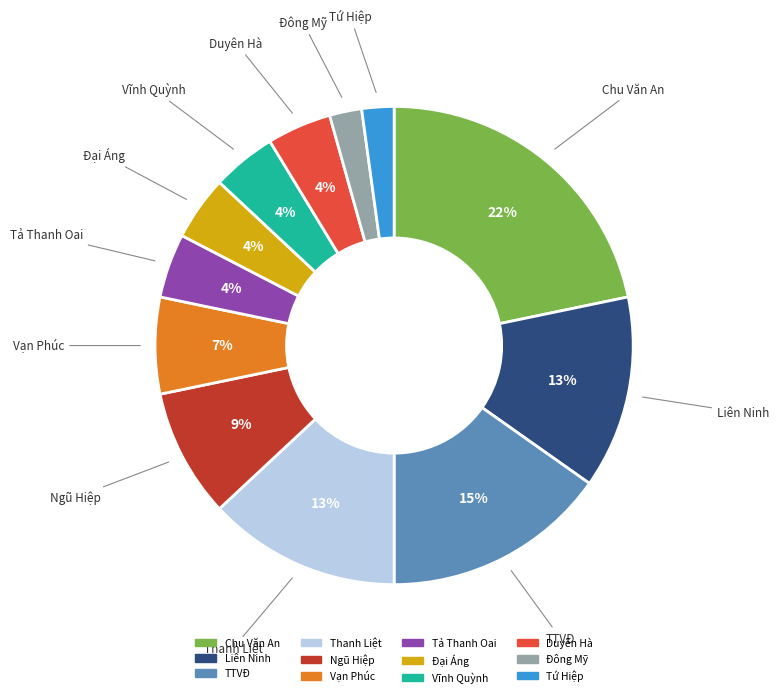

To the nearest percent, what is the difference between the Tứ Hiệp and Duyên Hà slice percentages?

2%